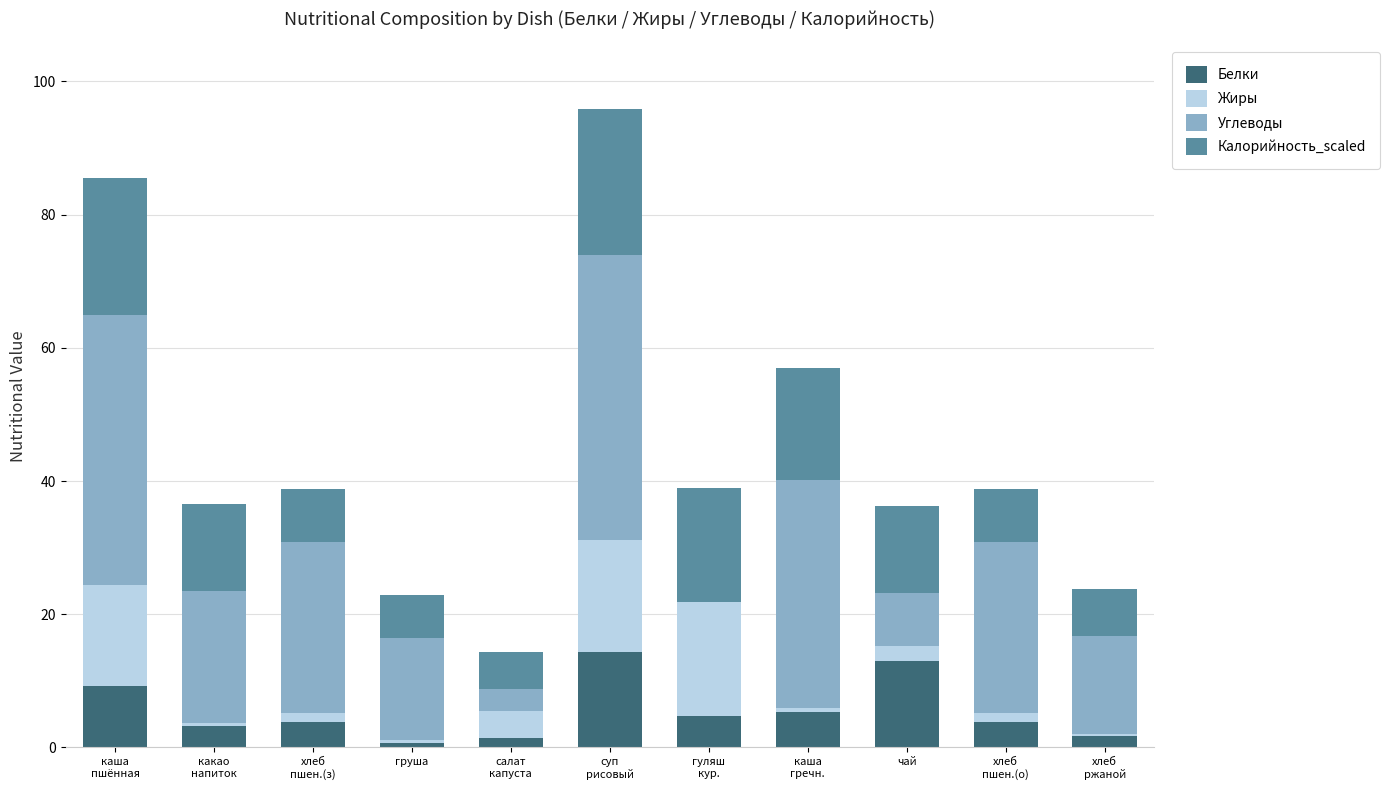

What is the sum of all Белки values?

61.1